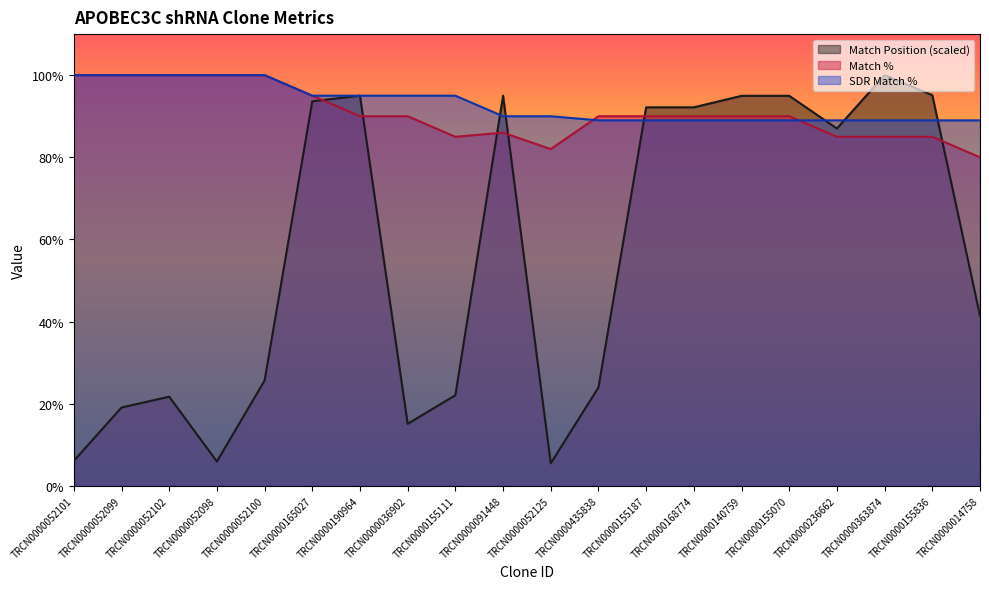

Which series ends up on top after the final intersection of Match Position and Match %?

Match %